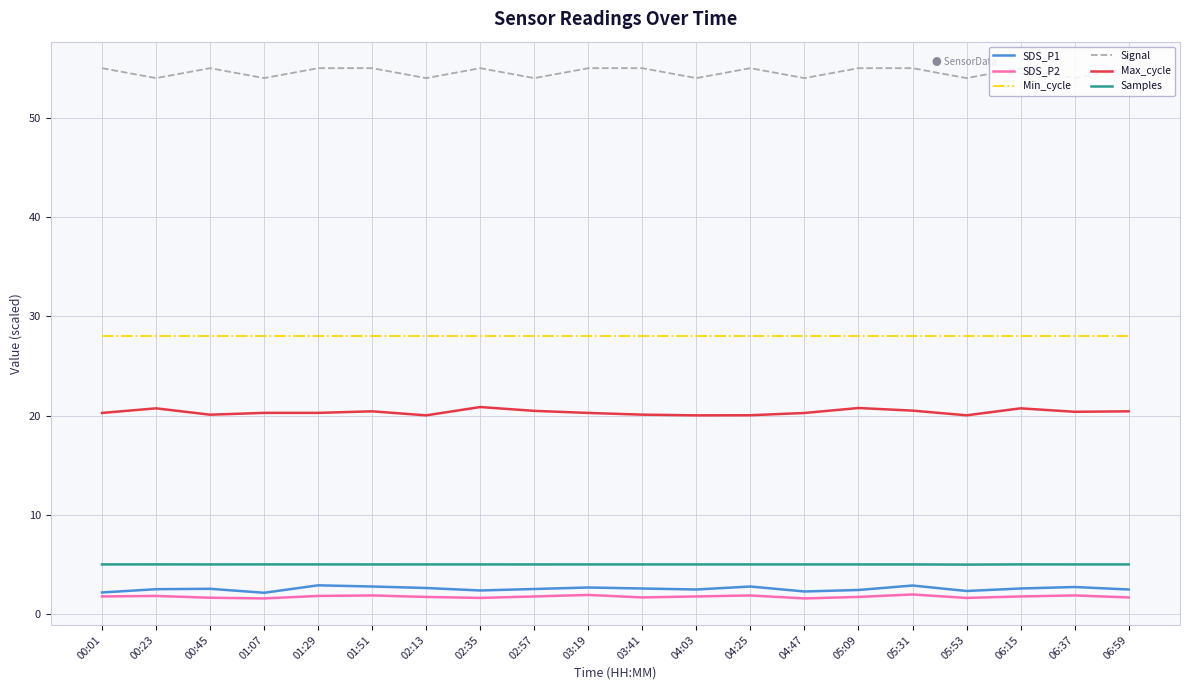

What are all the series names shown in the legend?

SDS_P1, SDS_P2, Min_cycle, Signal, Max_cycle, Samples